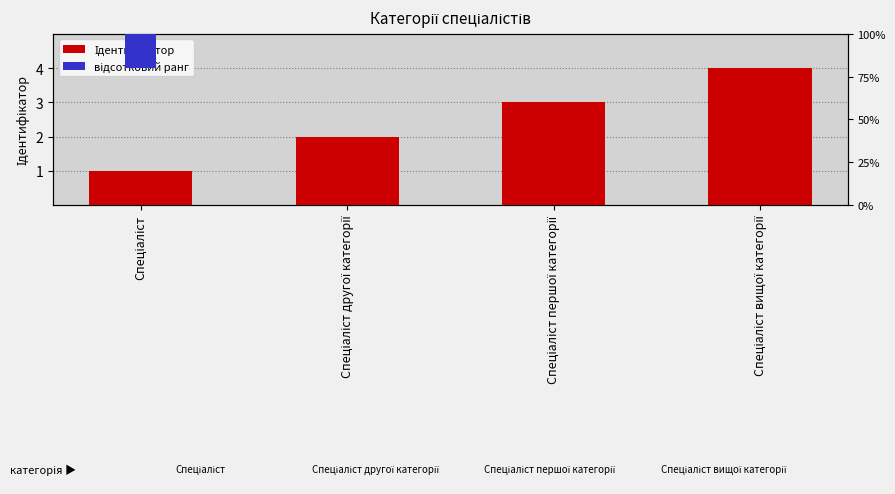

The value of Ідентифікатор at Спеціаліст is 1.0. True or false?

True